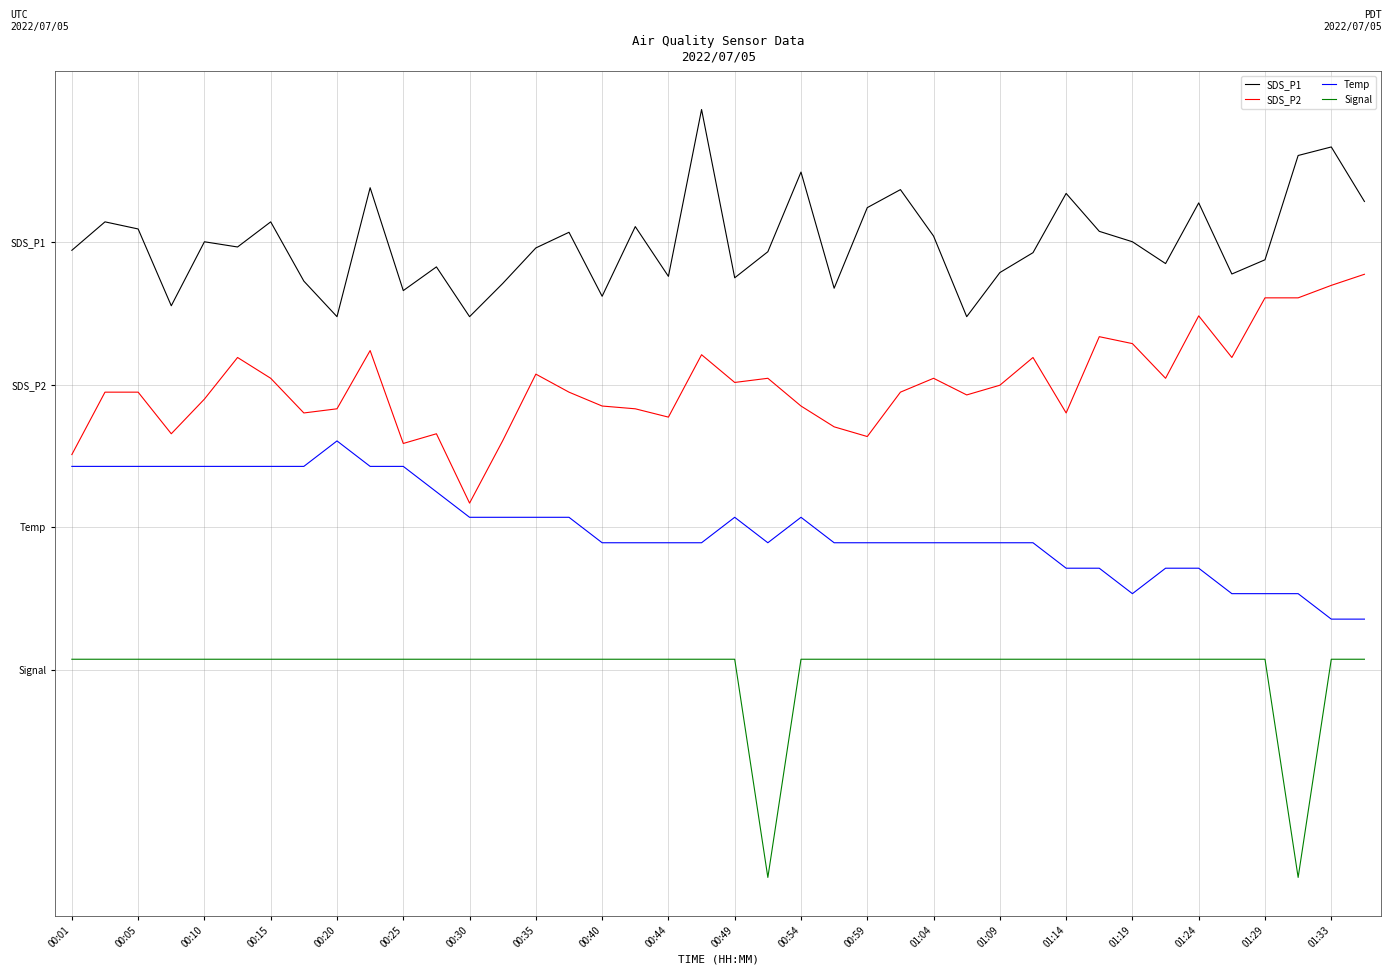

Reading left to right, extract all data points from this chart.

SDS_P1: 8.8	9.4	9.3	7.7	9.0	8.9	9.4	8.2	7.4	10.1	8.0	8.5	7.4	8.1	8.9	9.2	7.9	9.3	8.3	11.8	8.3	8.8	10.5	8.0	9.7	10.1	9.1	7.4	8.4	8.8	10.0	9.2	9.0	8.5	9.8	8.3	8.6	10.8	11.0	9.9
SDS_P2: 4.5	5.8	5.8	5.0	5.7	6.6	6.1	5.4	5.5	6.7	4.8	5.0	3.5	4.8	6.2	5.8	5.6	5.5	5.3	6.6	6.0	6.1	5.6	5.1	4.9	5.8	6.1	5.8	6.0	6.6	5.4	7.0	6.9	6.1	7.4	6.6	7.8	7.8	8.1	8.3
Temp: 4.3	4.3	4.3	4.3	4.3	4.3	4.3	4.3	4.8	4.3	4.3	3.7	3.2	3.2	3.2	3.2	2.7	2.7	2.7	2.7	3.2	2.7	3.2	2.7	2.7	2.7	2.7	2.7	2.7	2.7	2.1	2.1	1.6	2.1	2.1	1.6	1.6	1.6	1.1	1.1
Signal: 0.2	0.2	0.2	0.2	0.2	0.2	0.2	0.2	0.2	0.2	0.2	0.2	0.2	0.2	0.2	0.2	0.2	0.2	0.2	0.2	0.2	-4.4	0.2	0.2	0.2	0.2	0.2	0.2	0.2	0.2	0.2	0.2	0.2	0.2	0.2	0.2	0.2	-4.4	0.2	0.2